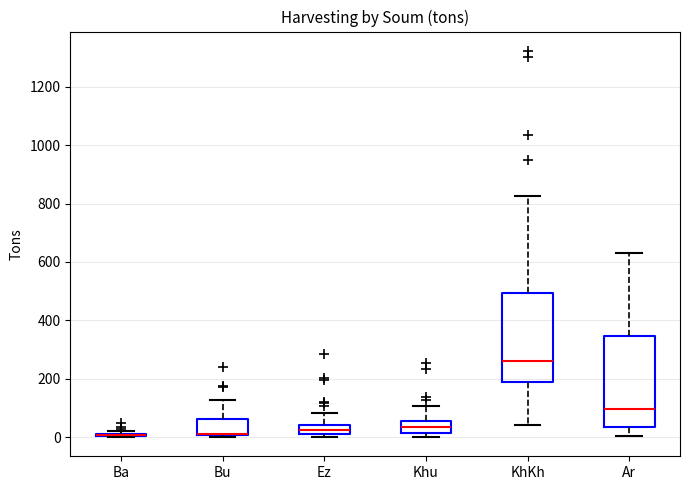

Reading left to right, read every box against the y-axis: the position of its median line, the range the box covers, and the ends of its whiskers. The values are not printed on the chart, so give them approximately, as read against the axis.

Ba: box collapsed to a line at 0, whiskers 0 to 20
Bu: median 20 (drawn on the box's lower edge), box 0 to 60, whiskers 0 to 120
Ez: median 20, box 0 to 40, whiskers 0 (just below the box's lower edge) to 80
Khu: median 40, box 20 to 60, whiskers 0 to 100
KhKh: median 260, box 200 to 500, whiskers 40 to 820
Ar: median 100, box 40 to 340, whiskers 0 to 640